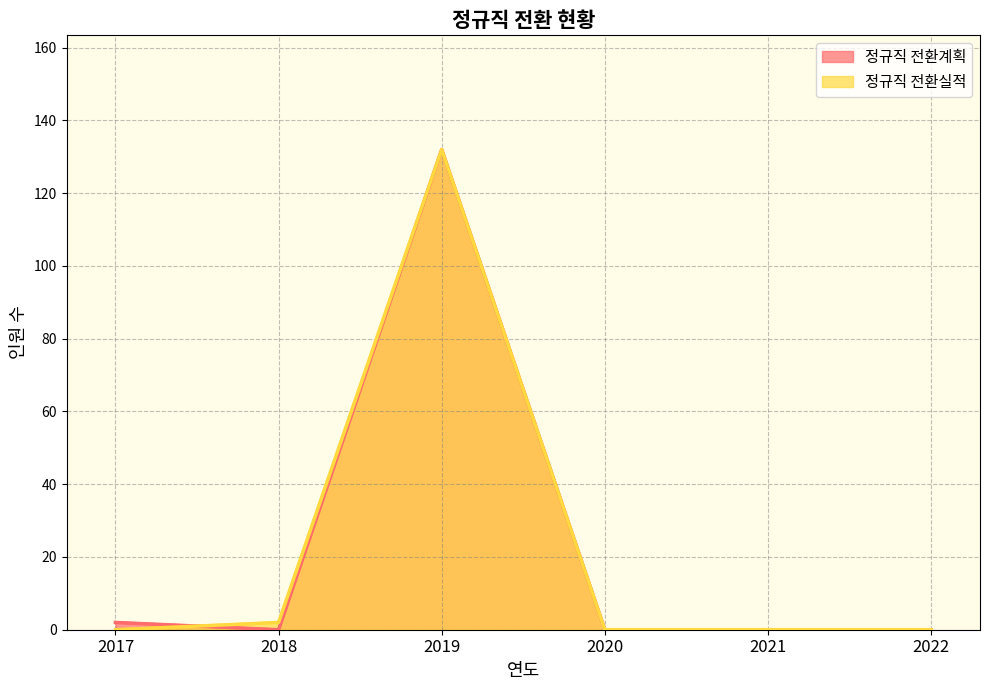

How many times do 정규직 전환계획 and 정규직 전환실적 cross each other?

1